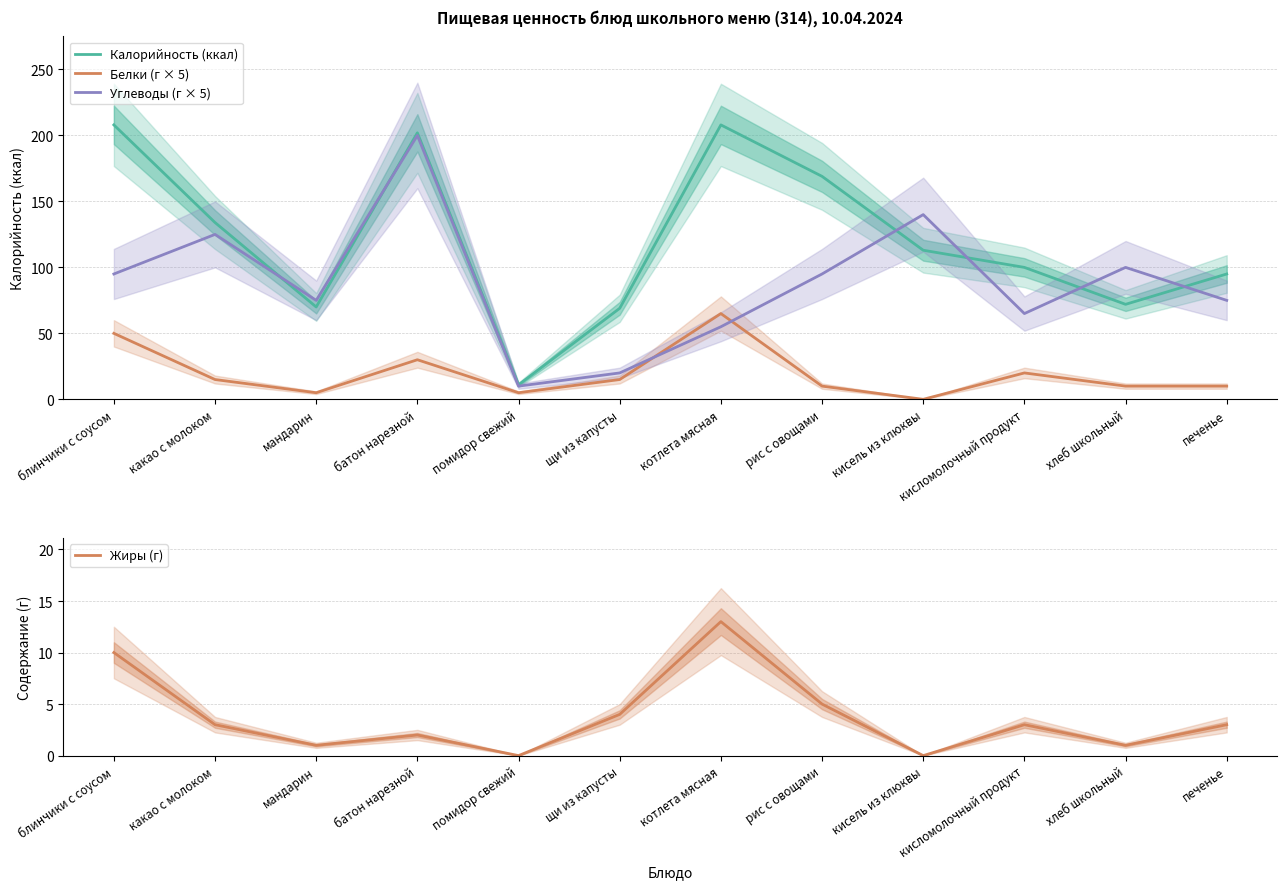

Which label corresponds to the largest value in the chart?

блинчики с соусом